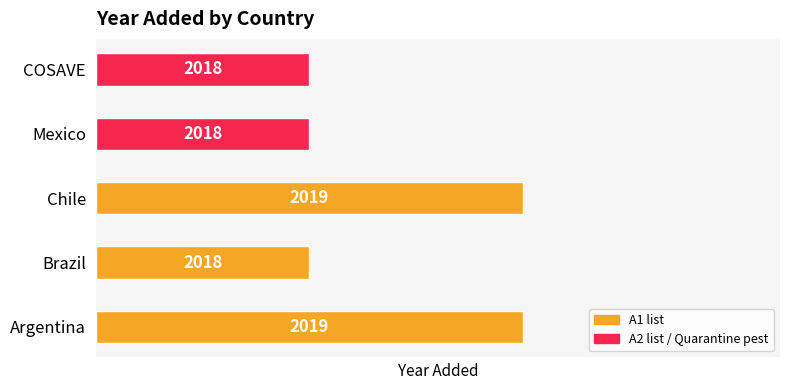

What is the value of the 5th bar from the left?

1